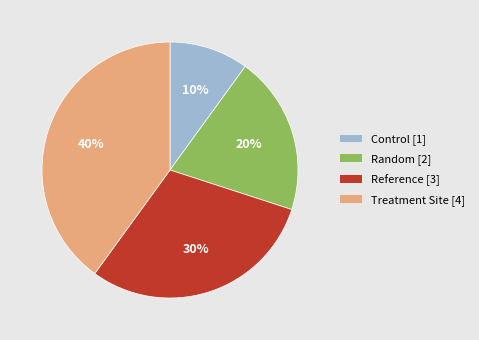

True or false: Reference accounts for 30% of the total.

True